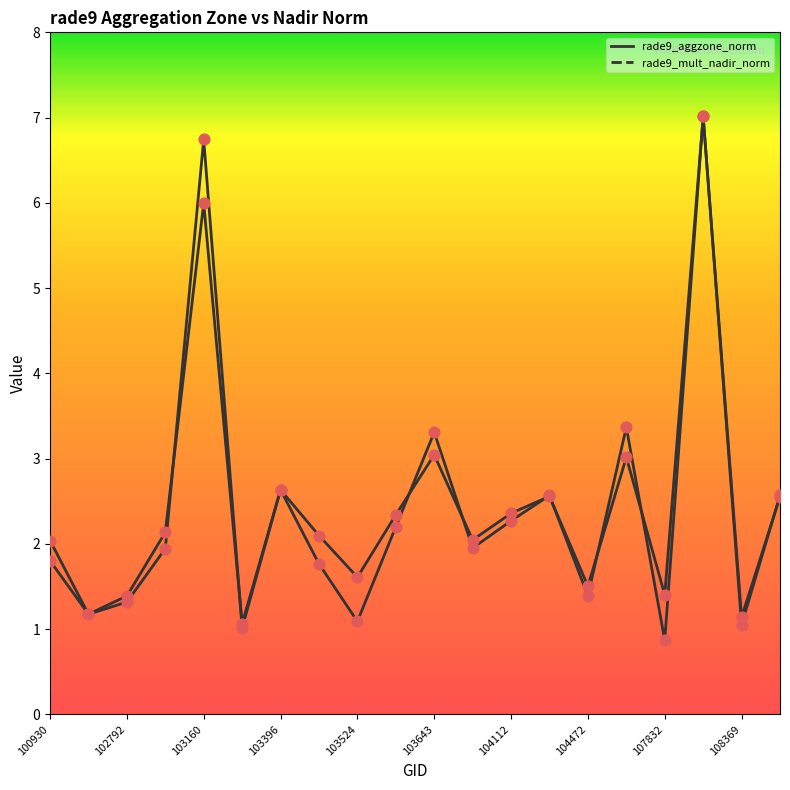

At which category is the sum across all series the highest?

17